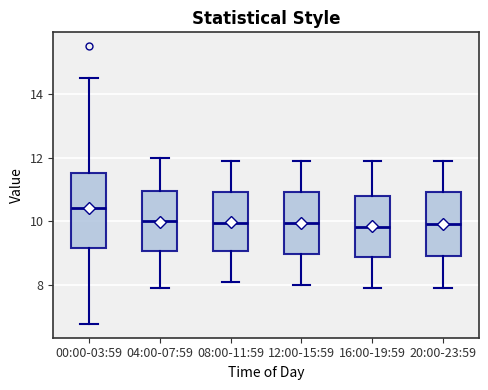

Reading left to right, transcribe this box plot: for each box, give where its median line is, the range the box spans, and where its two whiskers end, as read against the y-axis. The values are not printed on the chart, so give them approximately, as read against the axis.

00:00-03:59: median 10.4, box 9.2 to 11.6, whiskers 6.8 to 14.6
04:00-07:59: median 10.0, box 9.0 to 11.0, whiskers 8.0 to 12.0
08:00-11:59: median 10.0, box 9.0 to 11.0, whiskers 8.2 to 12.0
12:00-15:59: median 10.0, box 9.0 to 11.0, whiskers 8.0 to 12.0
16:00-19:59: median 9.8, box 8.8 to 10.8, whiskers 8.0 to 12.0
20:00-23:59: median 10.0, box 9.0 to 11.0, whiskers 8.0 to 12.0